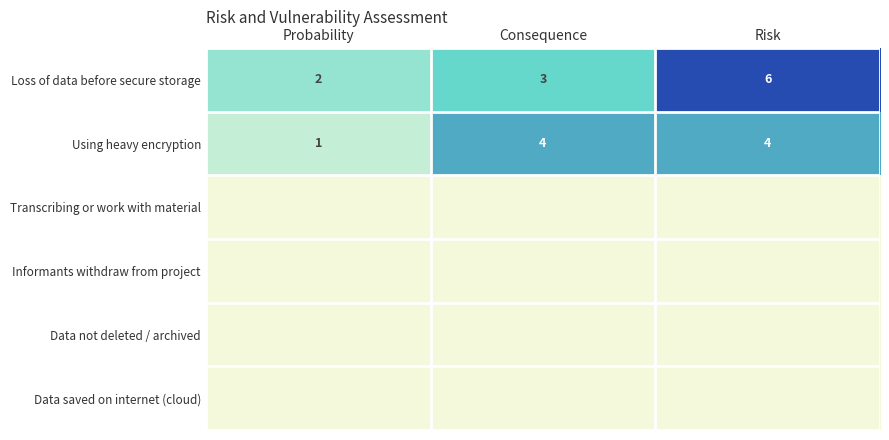

At which label does Loss of data before secure storage reach its minimum?

Probability